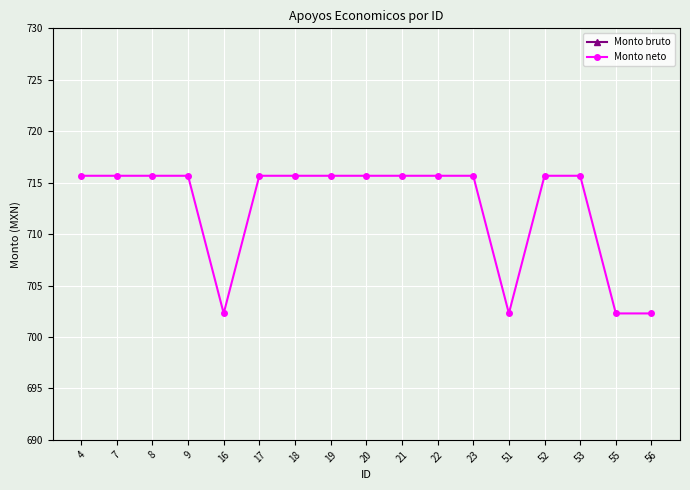

Between 22 and 56, which series saw the biggest shift?

Monto neto